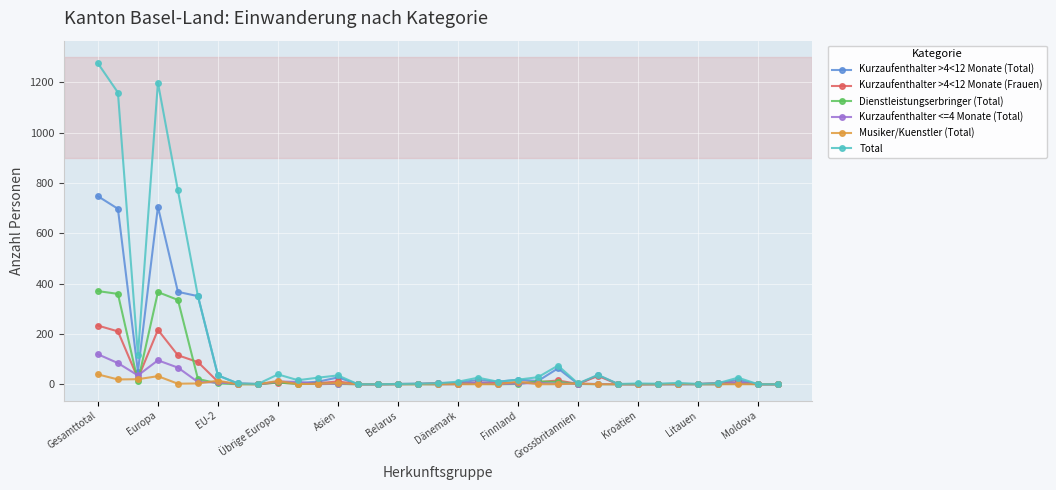

How many data points in Musiker/Kuenstler (Total) are above 0?

14